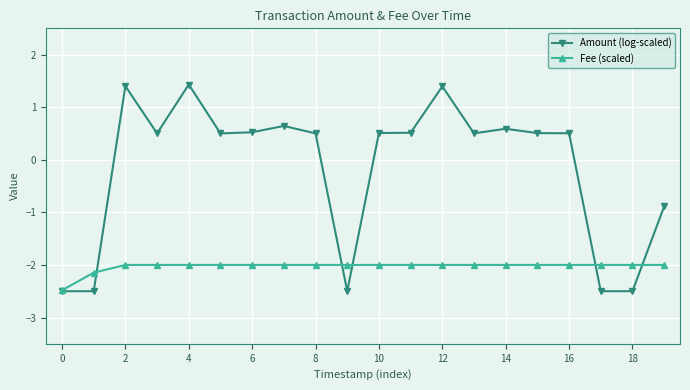

What is the sum of all Fee (scaled) values?

-40.6